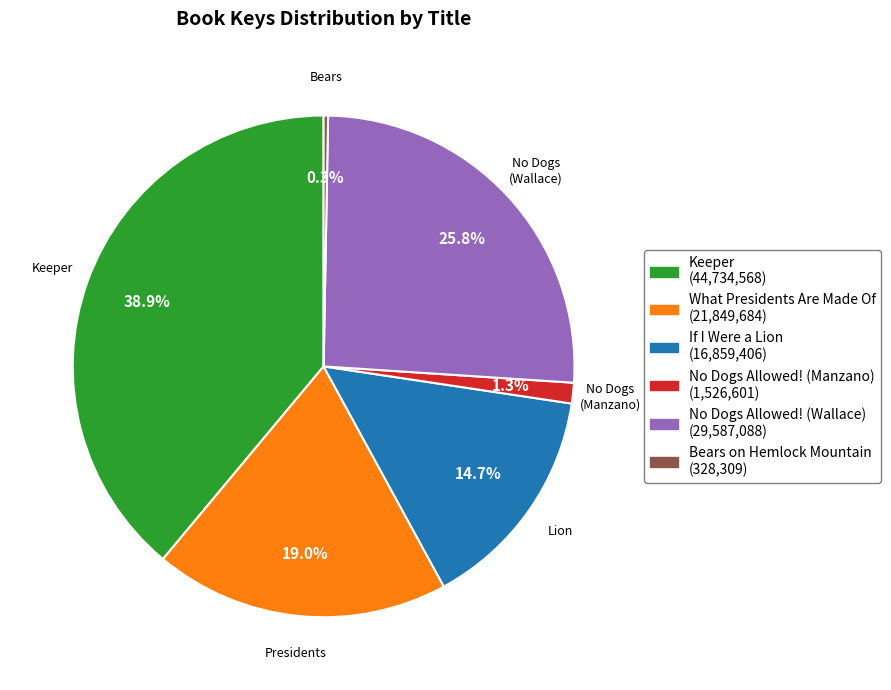

Does any single category account for the majority?

No